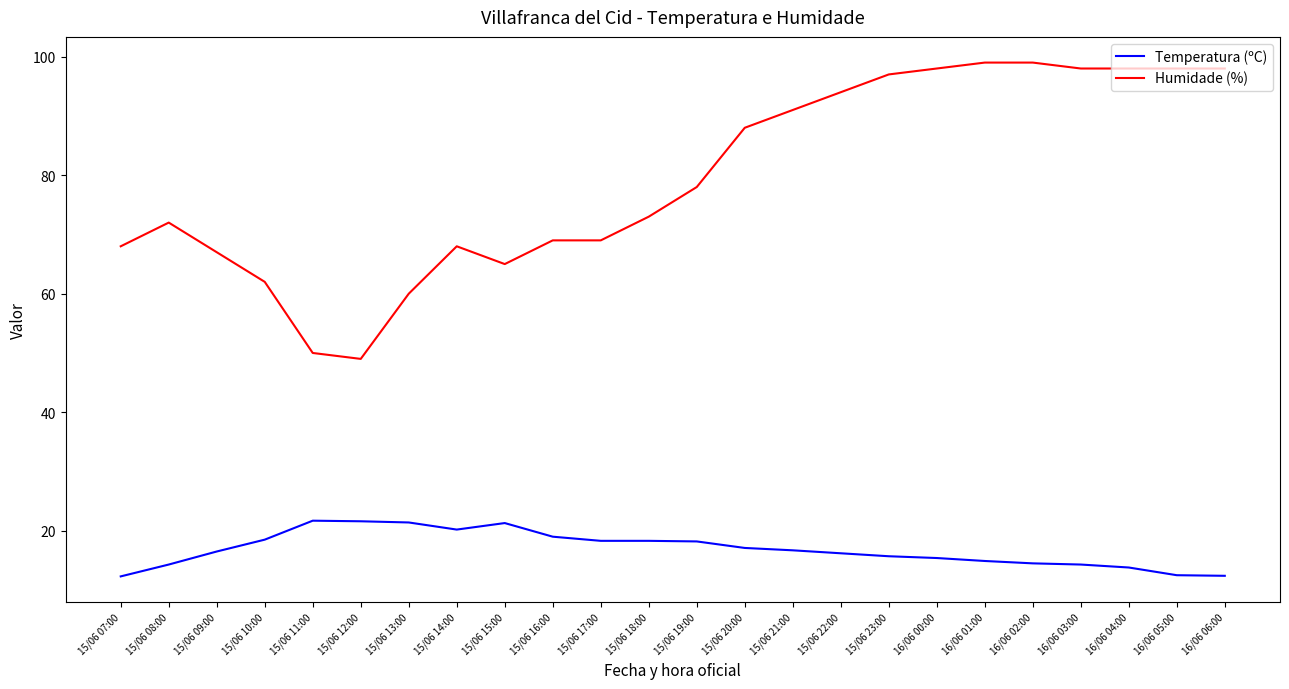

At how many categories does at least one series exceed 86?

11